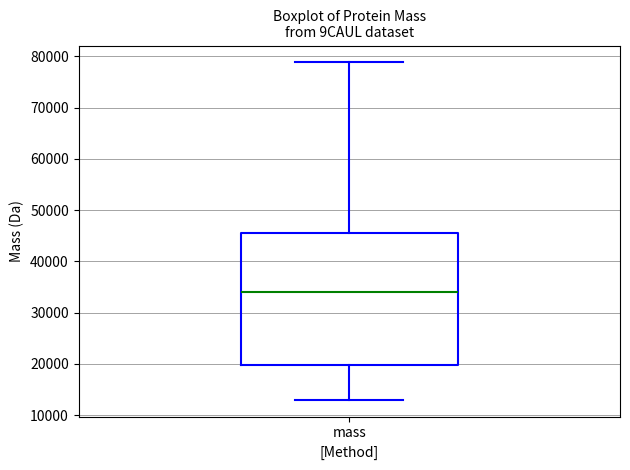

Where is the lower edge of the box for mass on the y-axis? The values are not printed on the chart, so give them approximately, as read against the axis.

20000